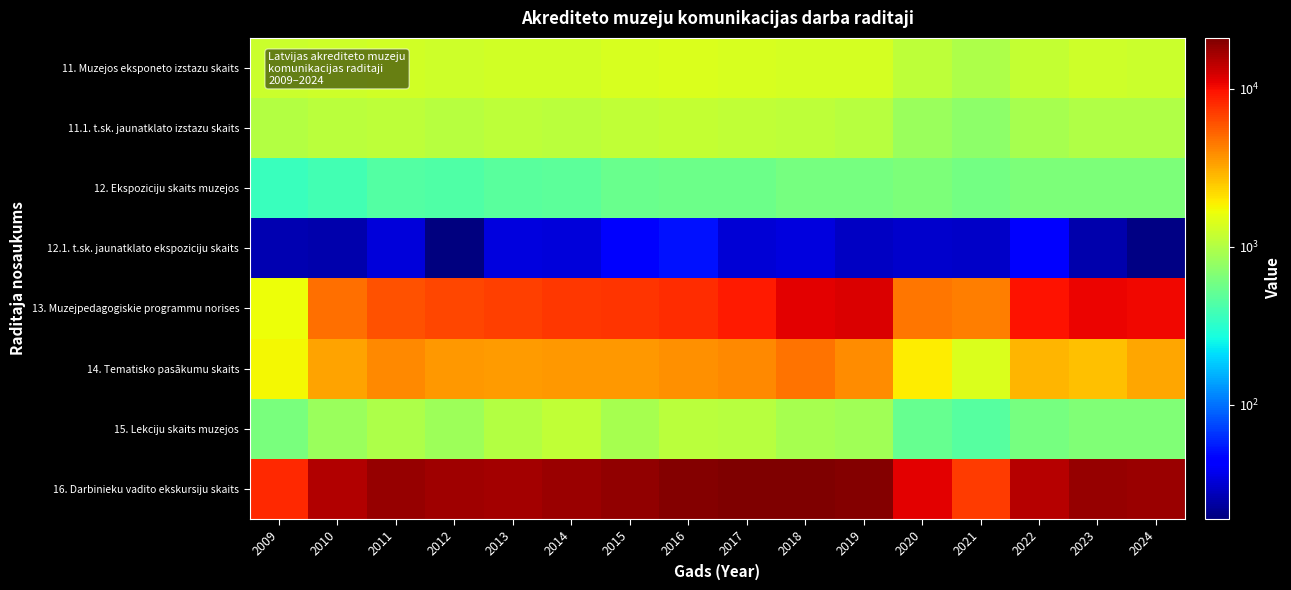

Rank the series at 2017 from lowest to highest value.

12.1. t.sk. jaunatklato ekspoziciju skaits, 12. Ekspoziciju skaits muzejos, 15. Lekciju skaits muzejos, 11.1. t.sk. jaunatklato izstazu skaits, 11. Muzejos eksponeto izstazu skaits, 14. Tematisko pasākumu skaits, 13. Muzejpedagogiskie programmu norises, 16. Darbinieku vadito ekskursiju skaits